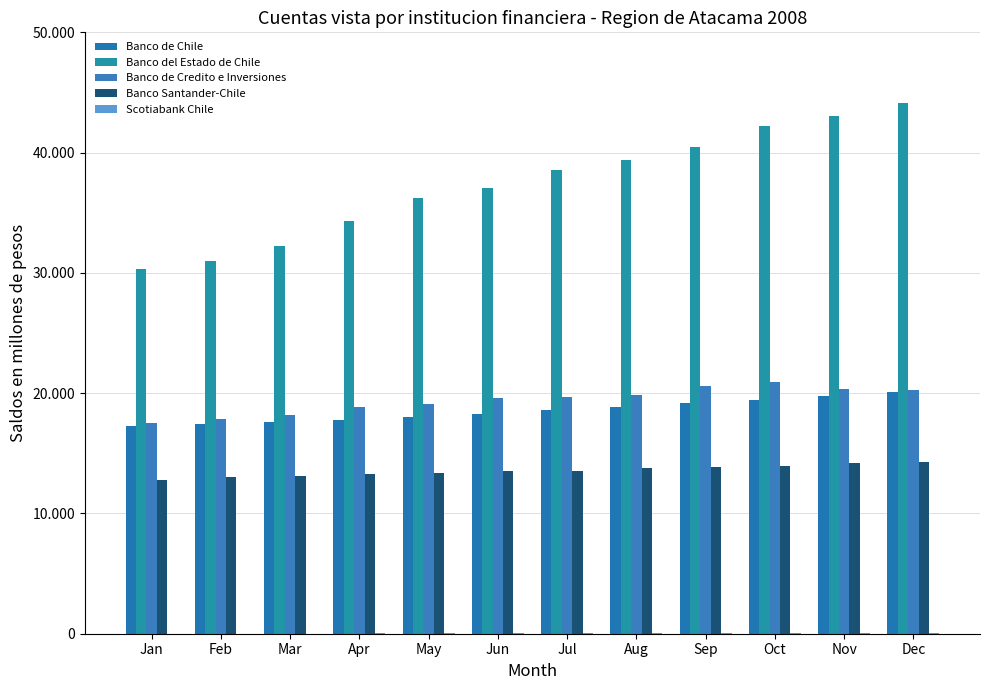

What is the difference between the second highest and second lowest values in the Banco de Chile series?

2307